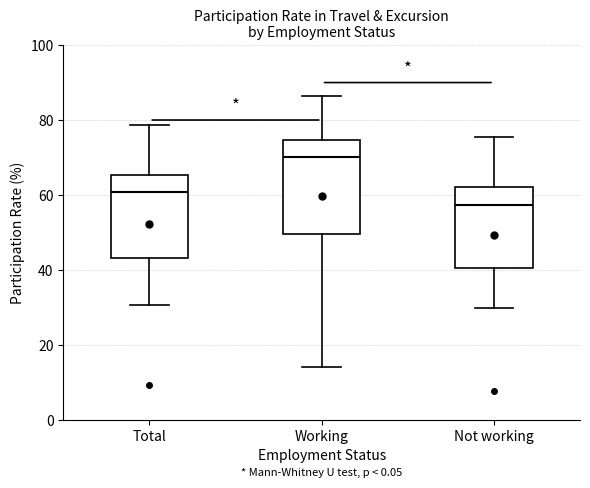

Comparing the boxes themselves (not the whiskers), which one is the tallest?

Working